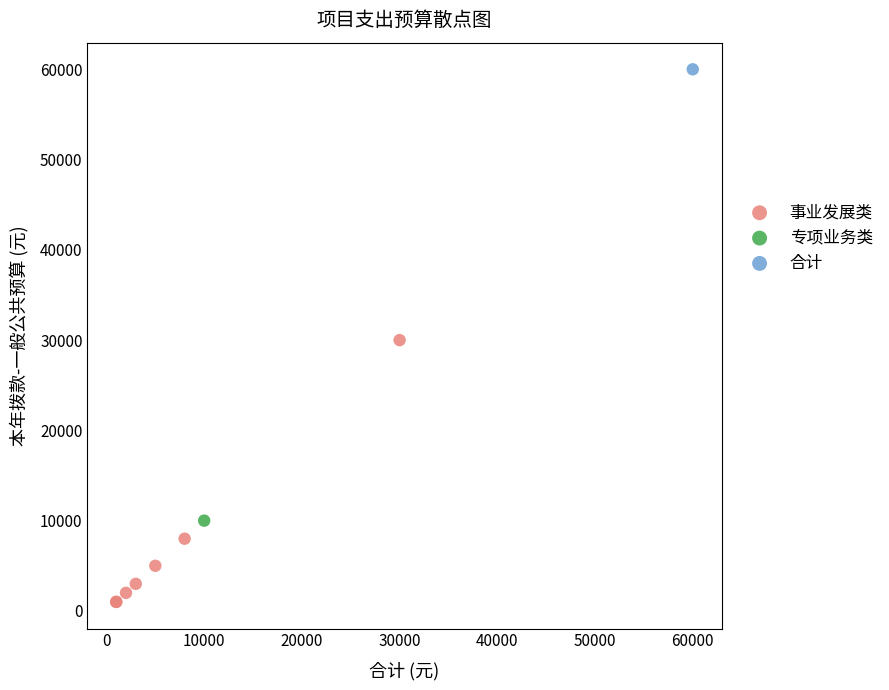

What are all the series names shown in the legend?

事业发展类, 专项业务类, 合计